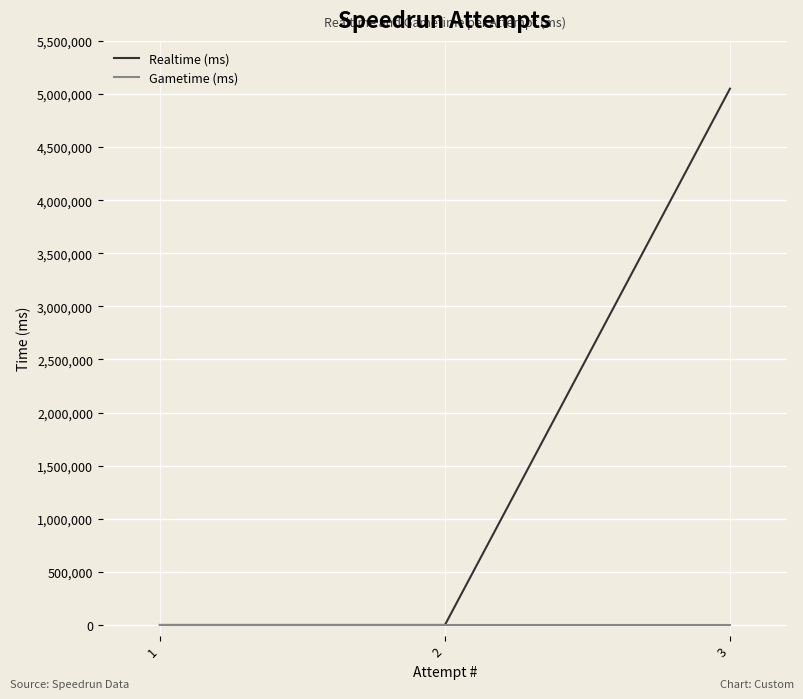

Reading left to right, transcribe all the data shown in this chart.

Realtime (ms): 1=0	2=0	3=5050288
Gametime (ms): 1=0	2=0	3=0